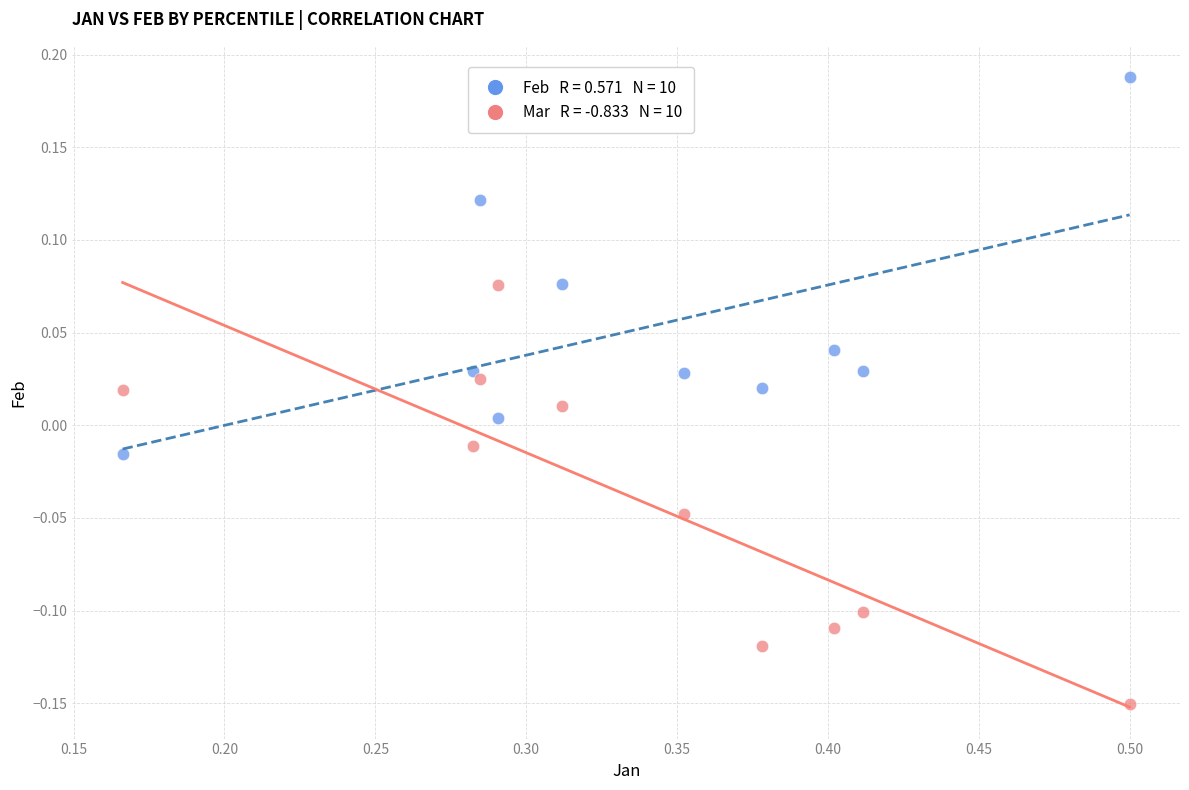

Across all data points, what is the range of Y values (max minus min)?

0.3